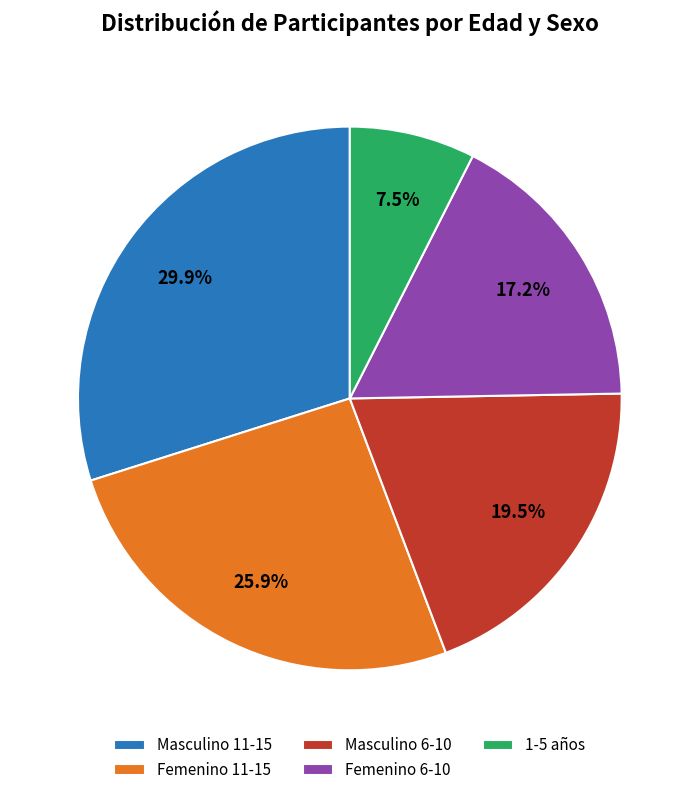

Is there any slice that represents more than half of the pie?

No